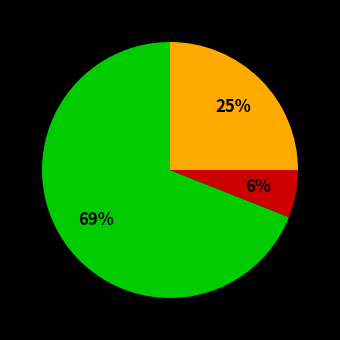

To the nearest percent, what is the difference between the largest and smallest slice percentages?

63%